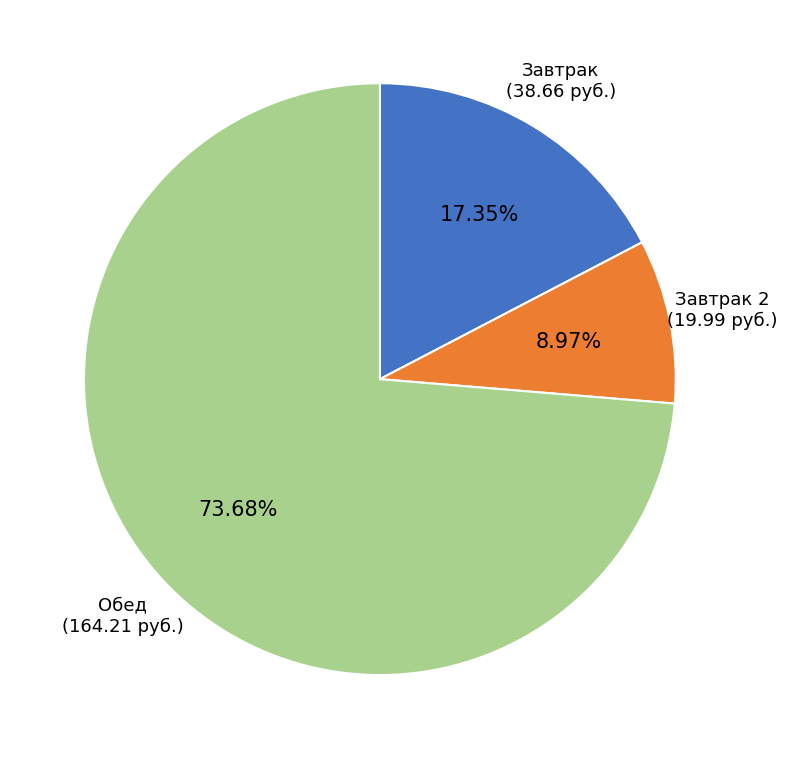

How many slices are in this pie chart?

3